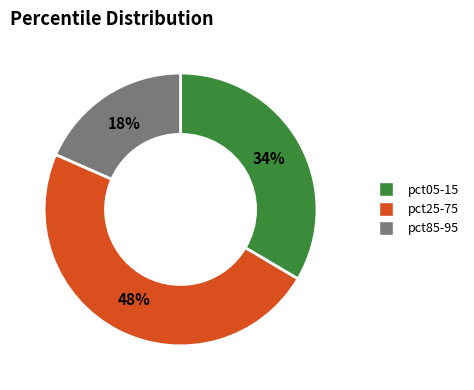

Between pct05-15 and pct25-75, which is larger?

pct25-75